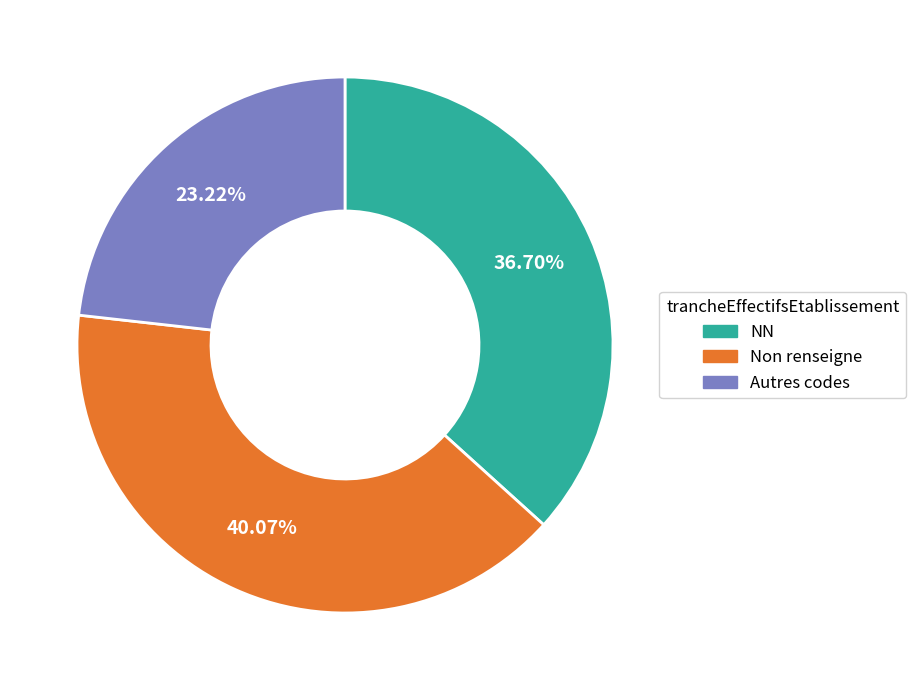

Does any single category account for the majority?

No